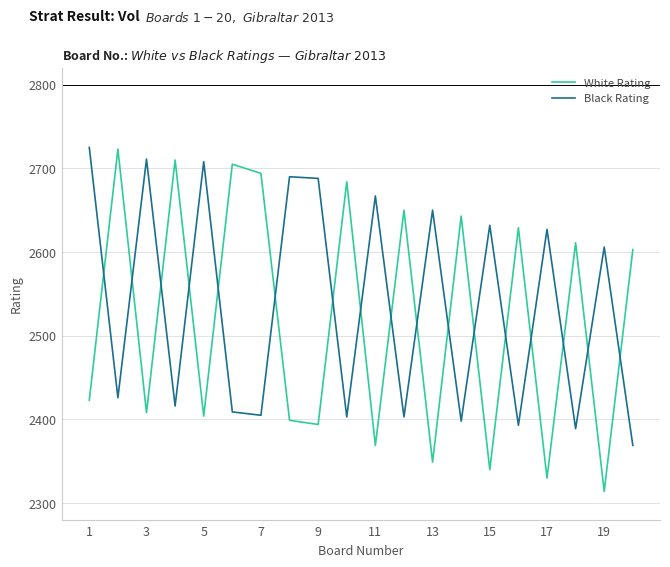

What is the minimum value shown in the chart?

2314